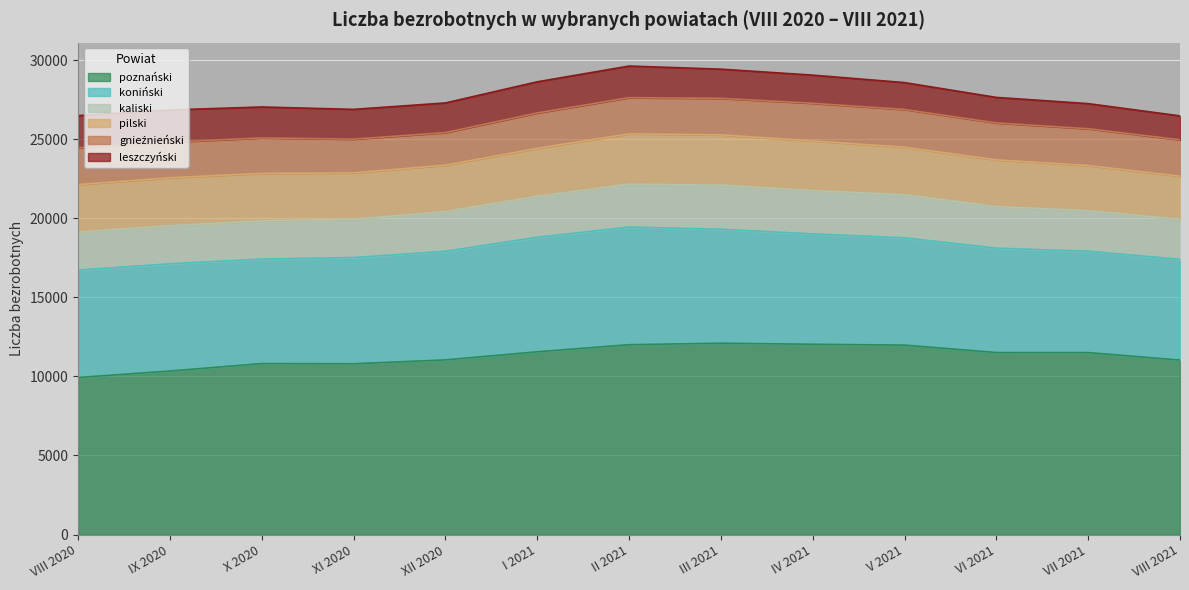

What is the spread (max minus min) of values at I 2021?

9587